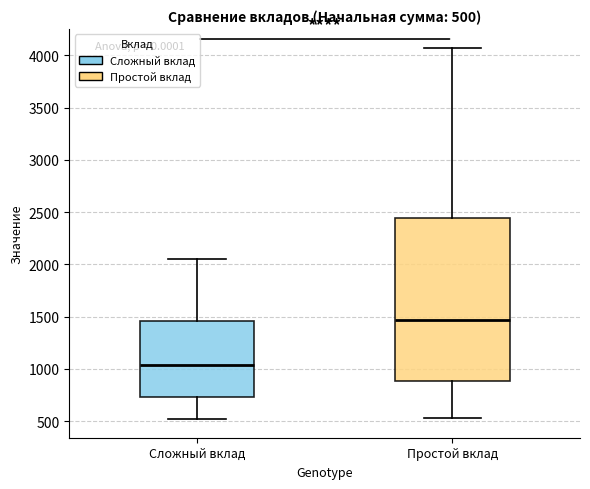

Comparing the boxes themselves (not the whiskers), which one is the tallest?

Простой вклад